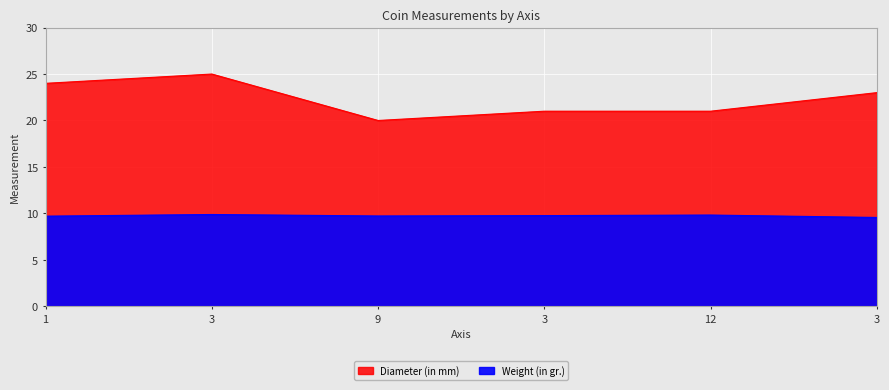

Is the value of Weight (in gr.) at 3 greater than the value of Diameter (in mm) at 3?

No